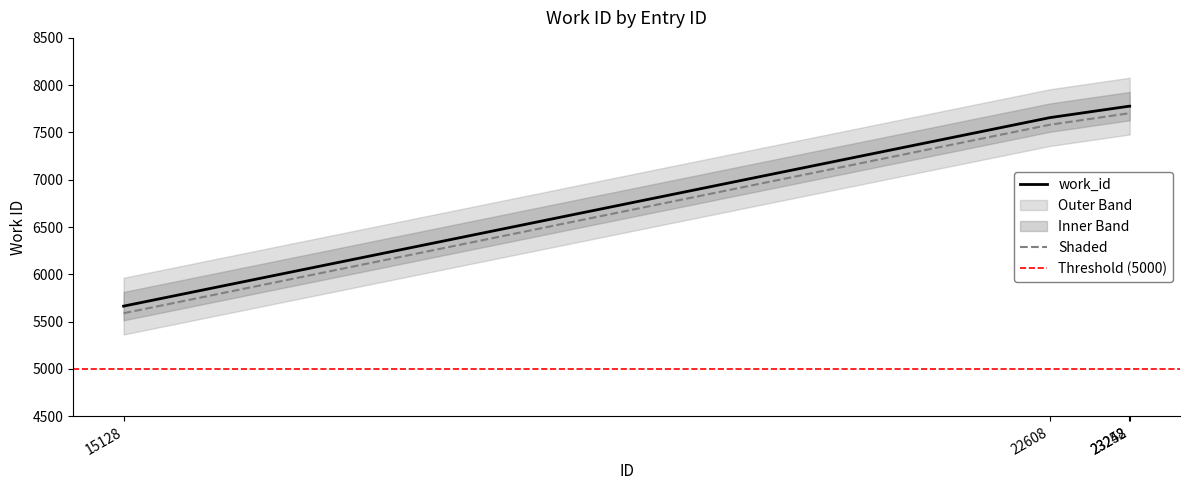

Rank the categories by value from lowest to highest.

15128, 22608, 23248, 23252